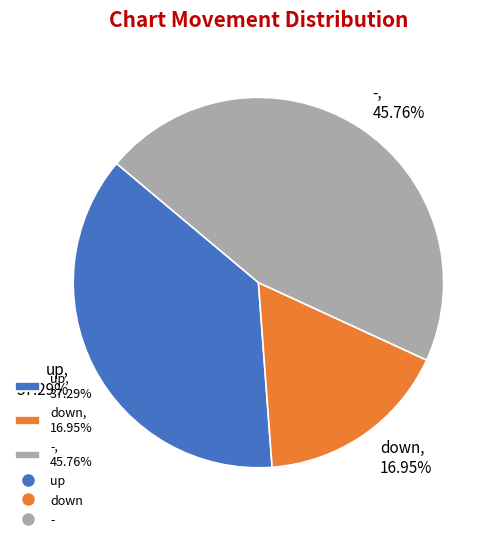

Which category has the smallest portion of the pie?

down